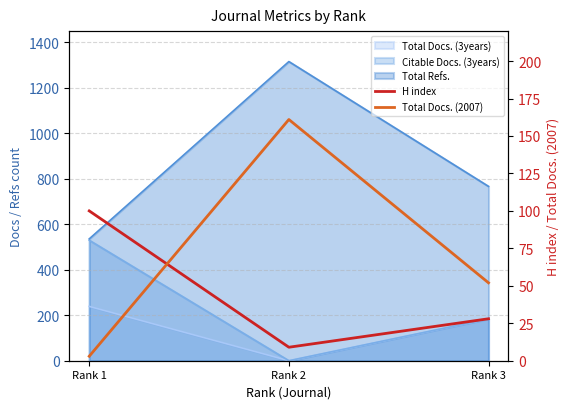

What is the maximum value for Total Docs. (2007)?

161